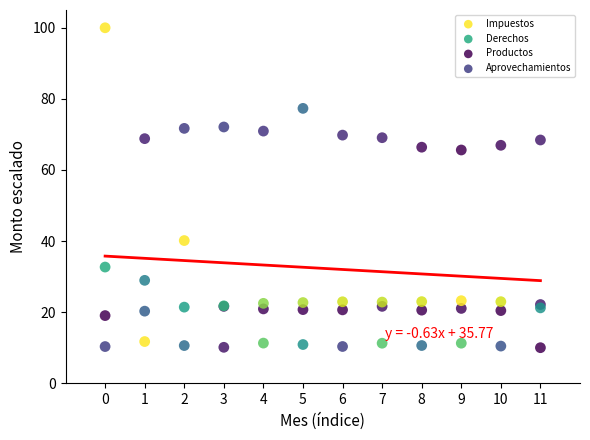

In the Impuestos series, what Y value is closest to 82?

77.3